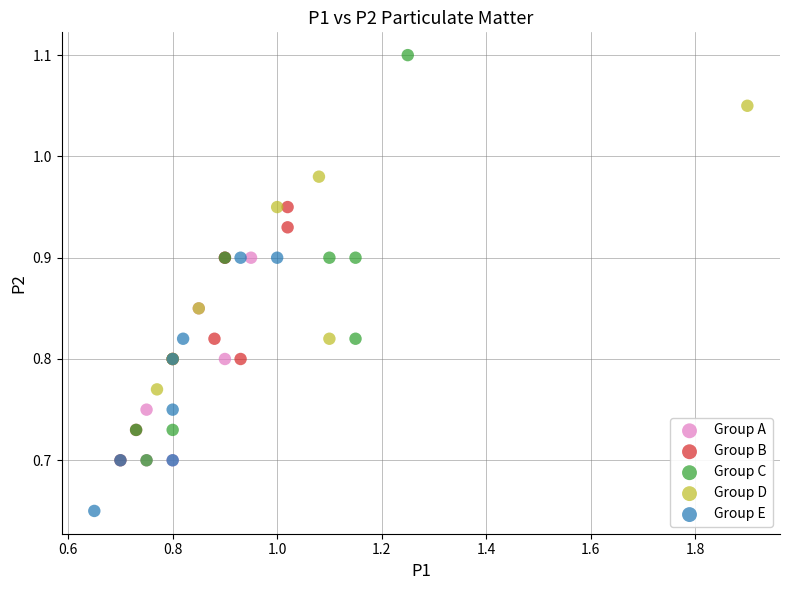

What are all the series names shown in the legend?

Group A, Group B, Group C, Group D, Group E